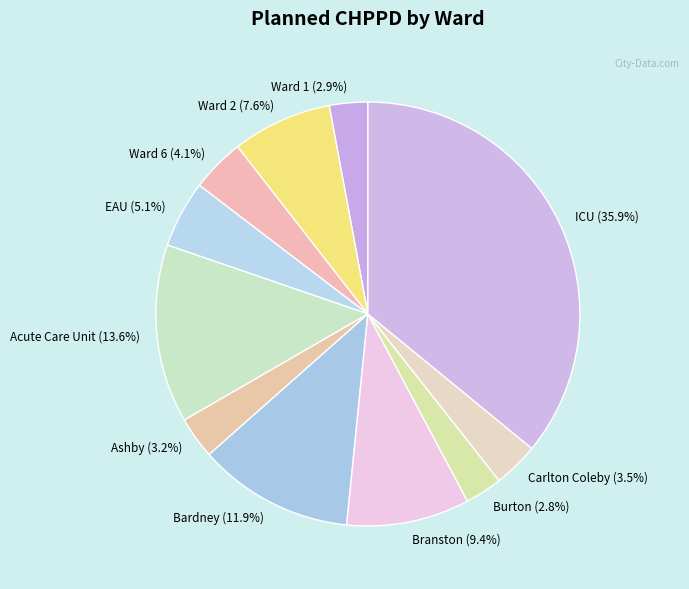

Count the number of slices in the pie.

11